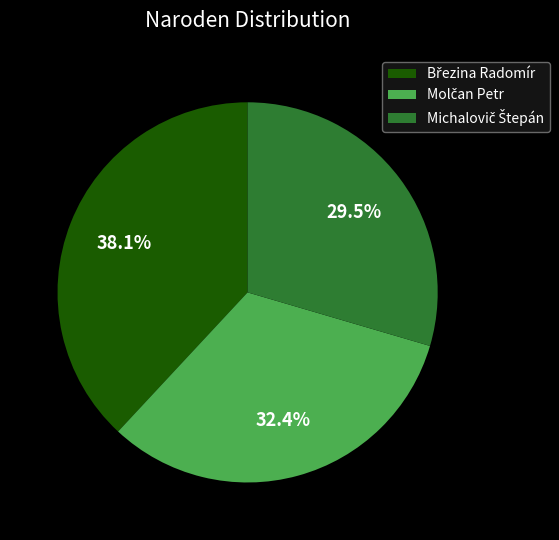

Count the number of slices in the pie.

3